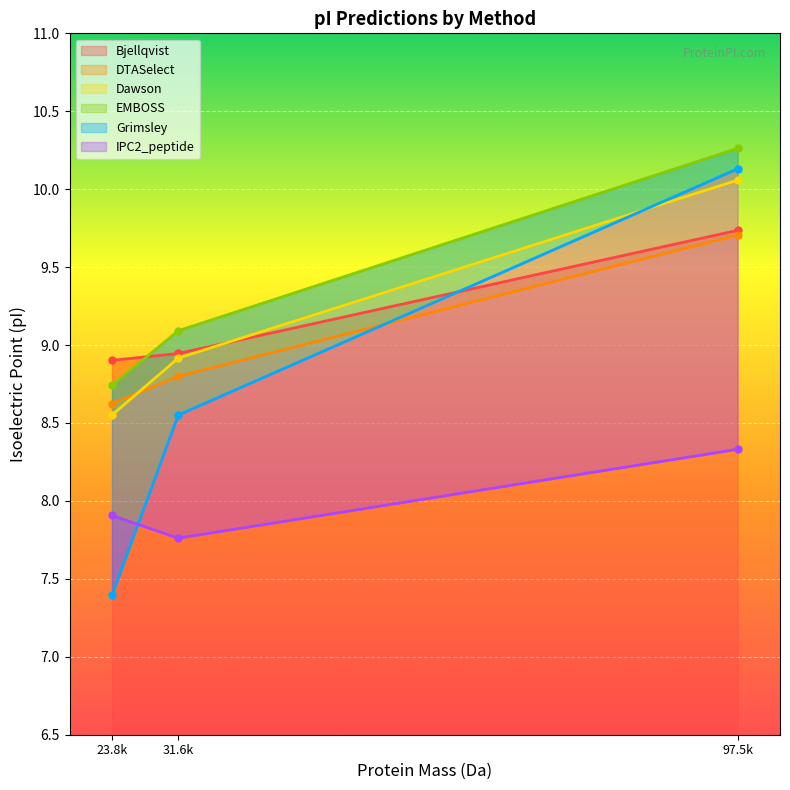

True or false: Bjellqvist has a value of 13.0 at 31.6k.

False